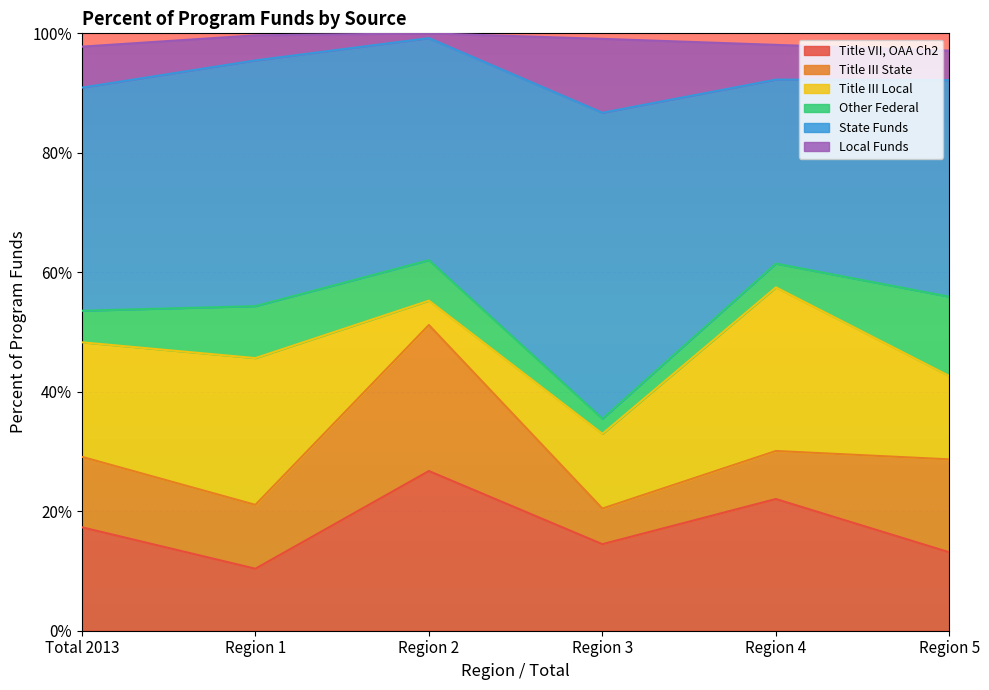

In Other Federal, how many points are higher than both neighbors (excluding endpoints)?

1